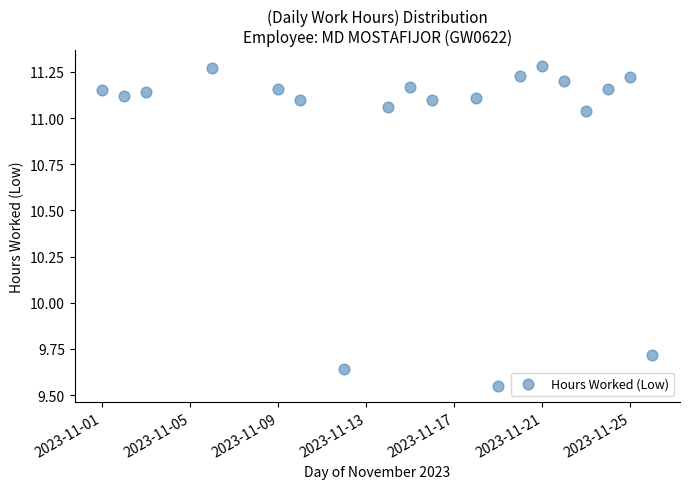

What is the range of X values (max minus min)?

25.0